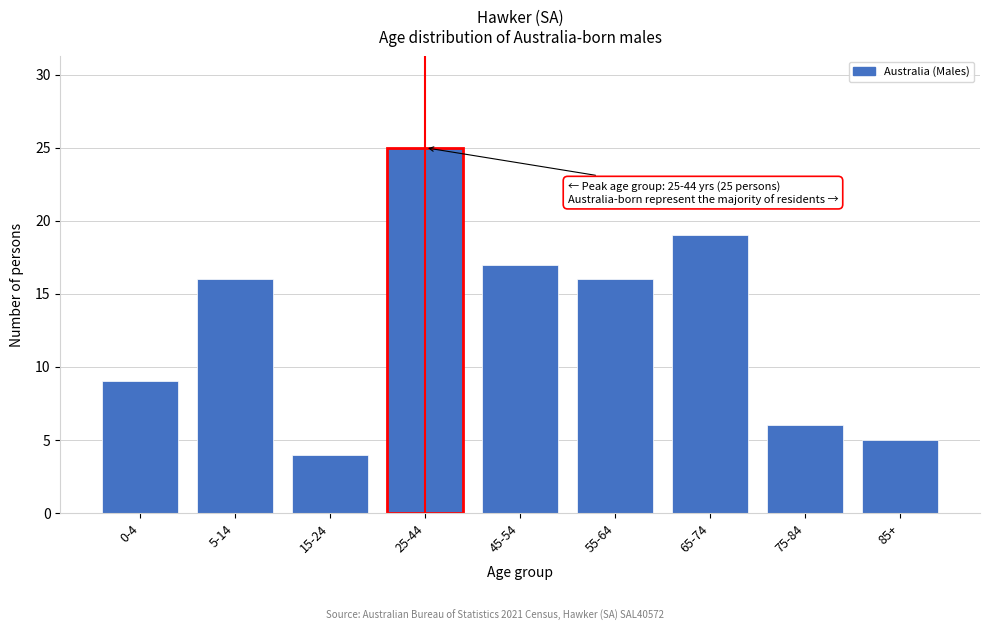

Reading left to right, extract all data points from this chart.

0-4=9	5-14=16	15-24=4	25-44=25	45-54=17	55-64=16	65-74=19	75-84=6	85+=5